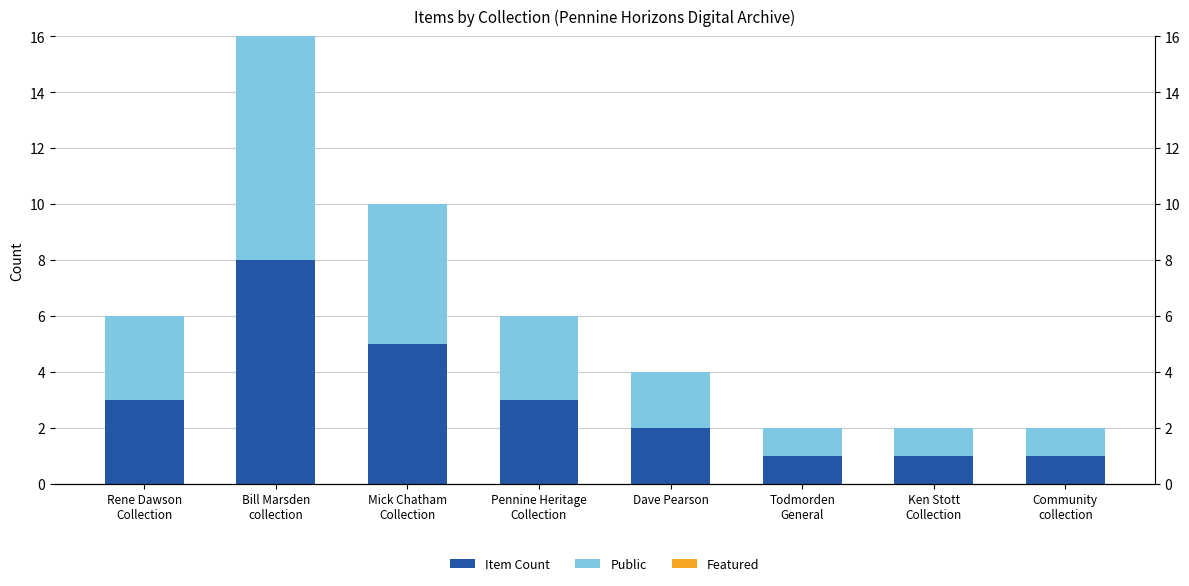

Between Todmorden
General and Community
collection, which is larger?

Todmorden
General